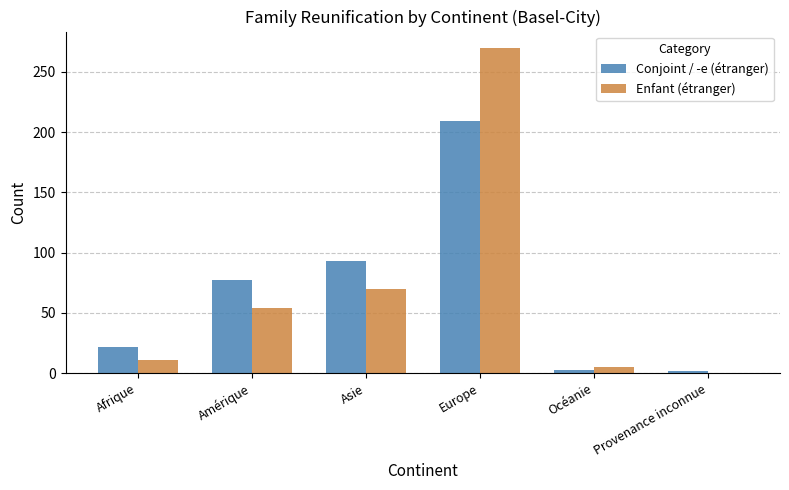

How many categories are shown in the chart?

6